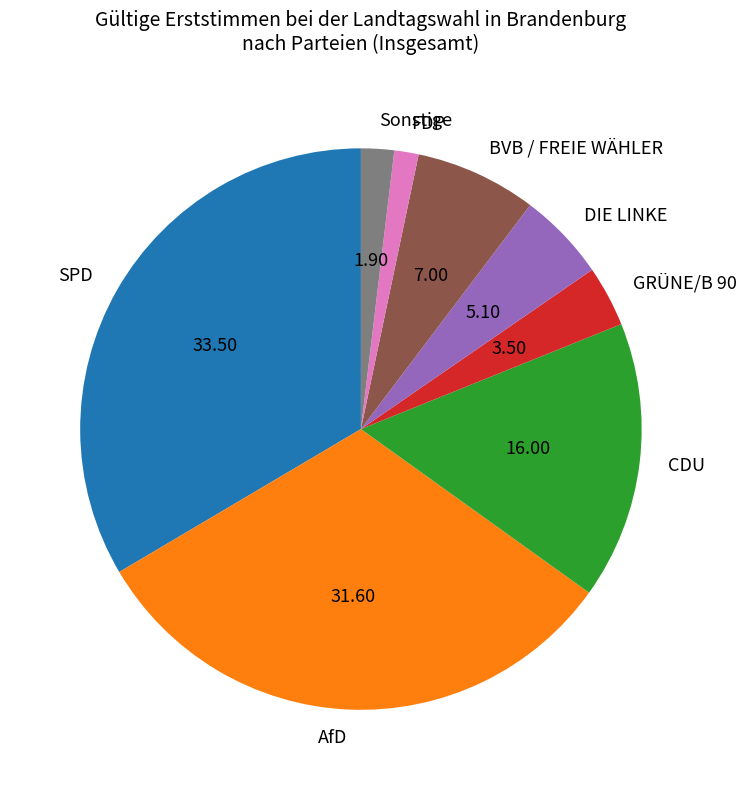

Combined, do GRÜNE/B 90 and Sonstige account for over 50%?

No